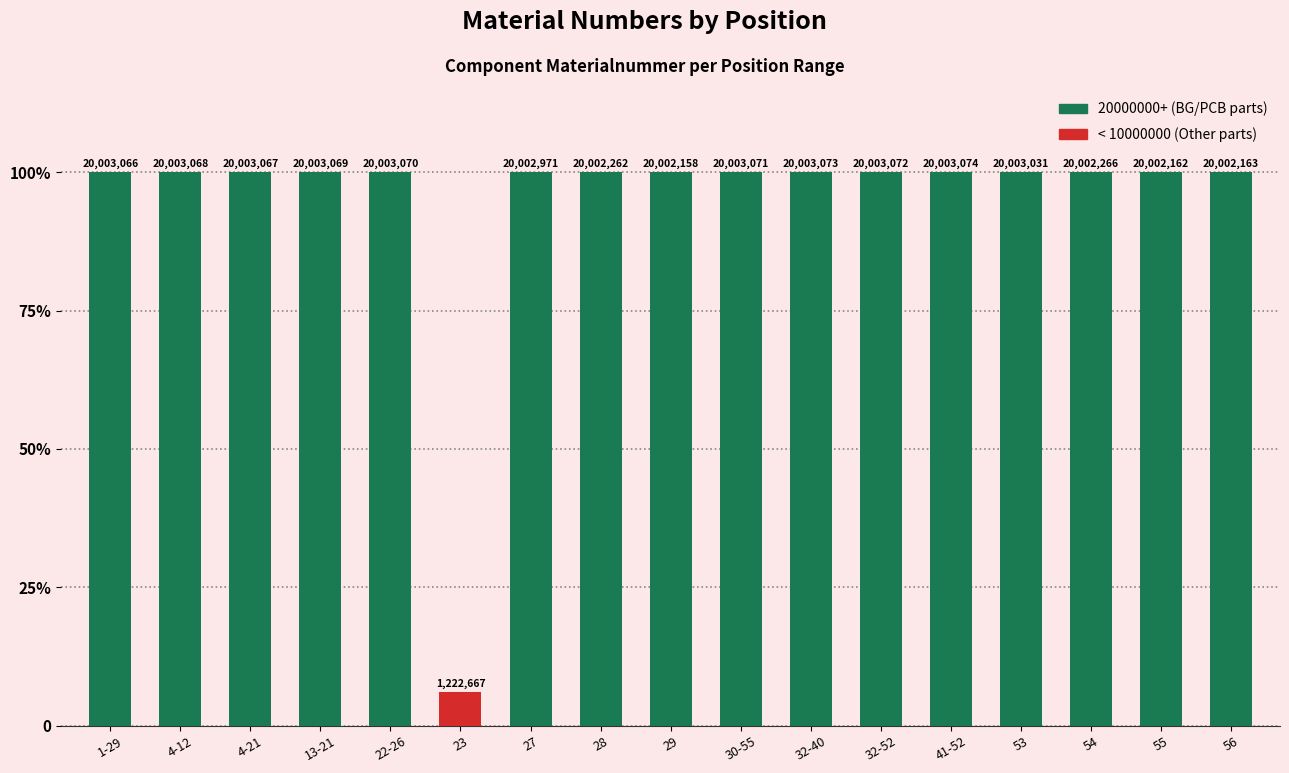

Does the chart contain any negative values?

No